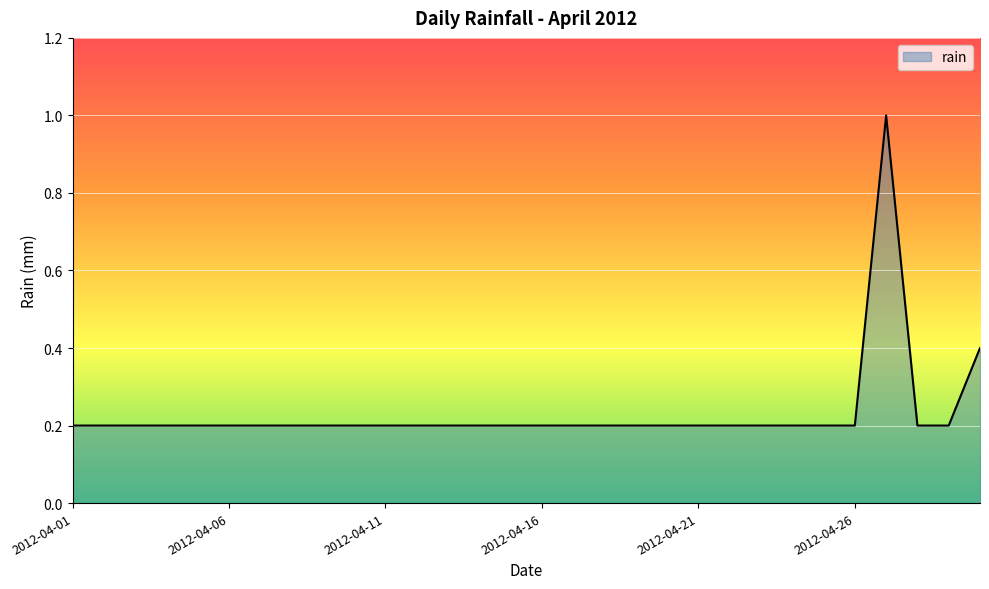

What is the difference between the maximum and minimum values?

0.8